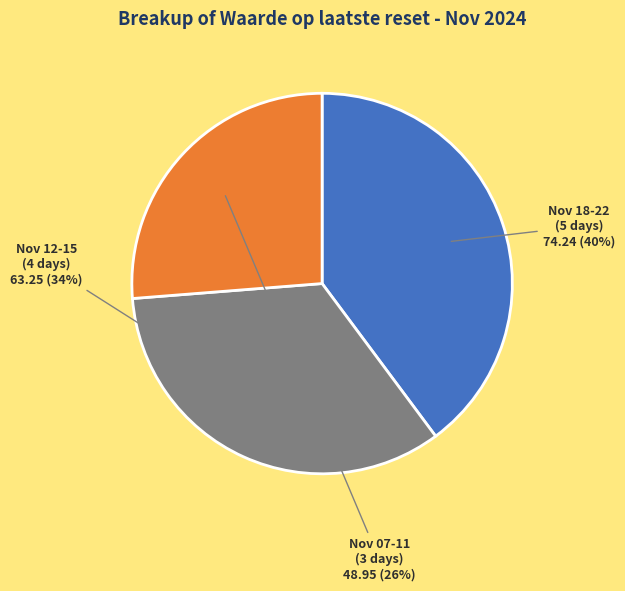

Combined, do Nov 18-22 (5 days) and Nov 12-15 (4 days) account for over 50%?

Yes